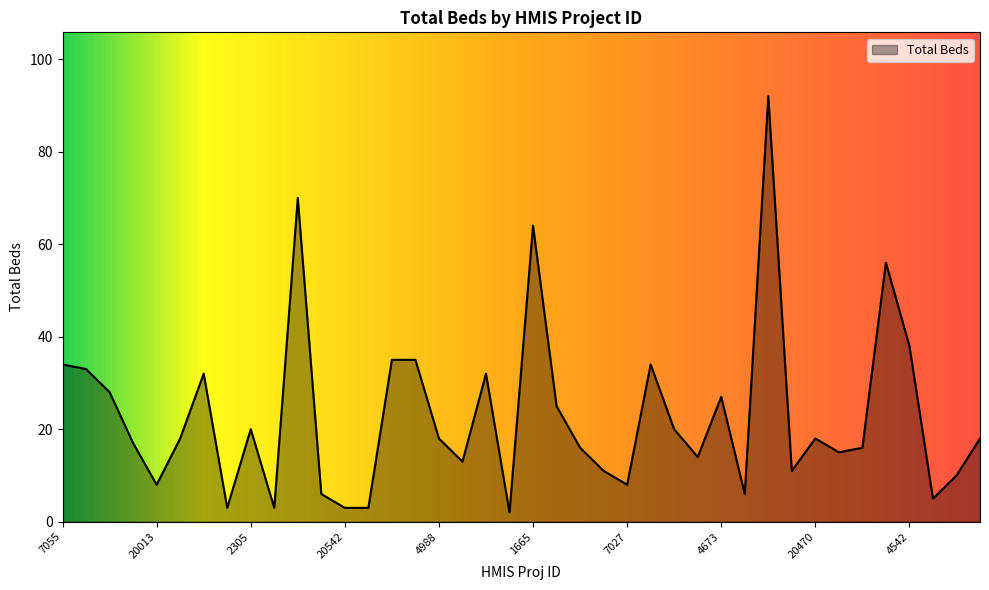

What is the difference between the maximum and minimum values?

90